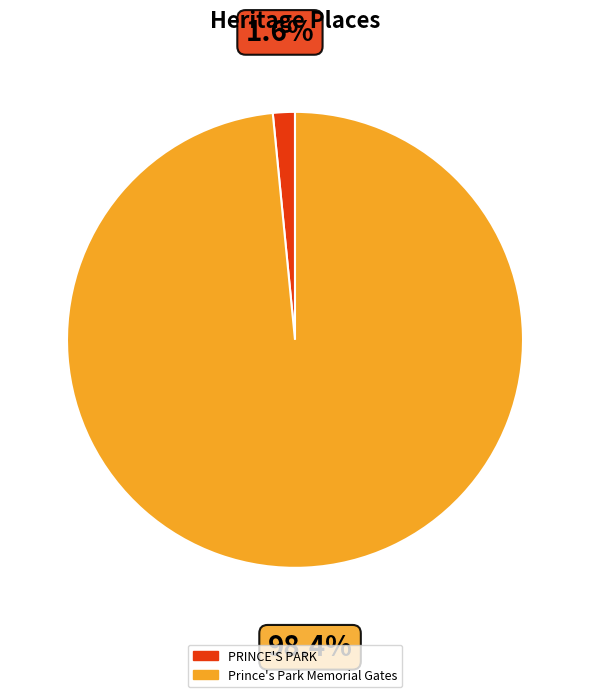

What portion of the pie excludes Prince's Park Memorial Gates?

1.6%